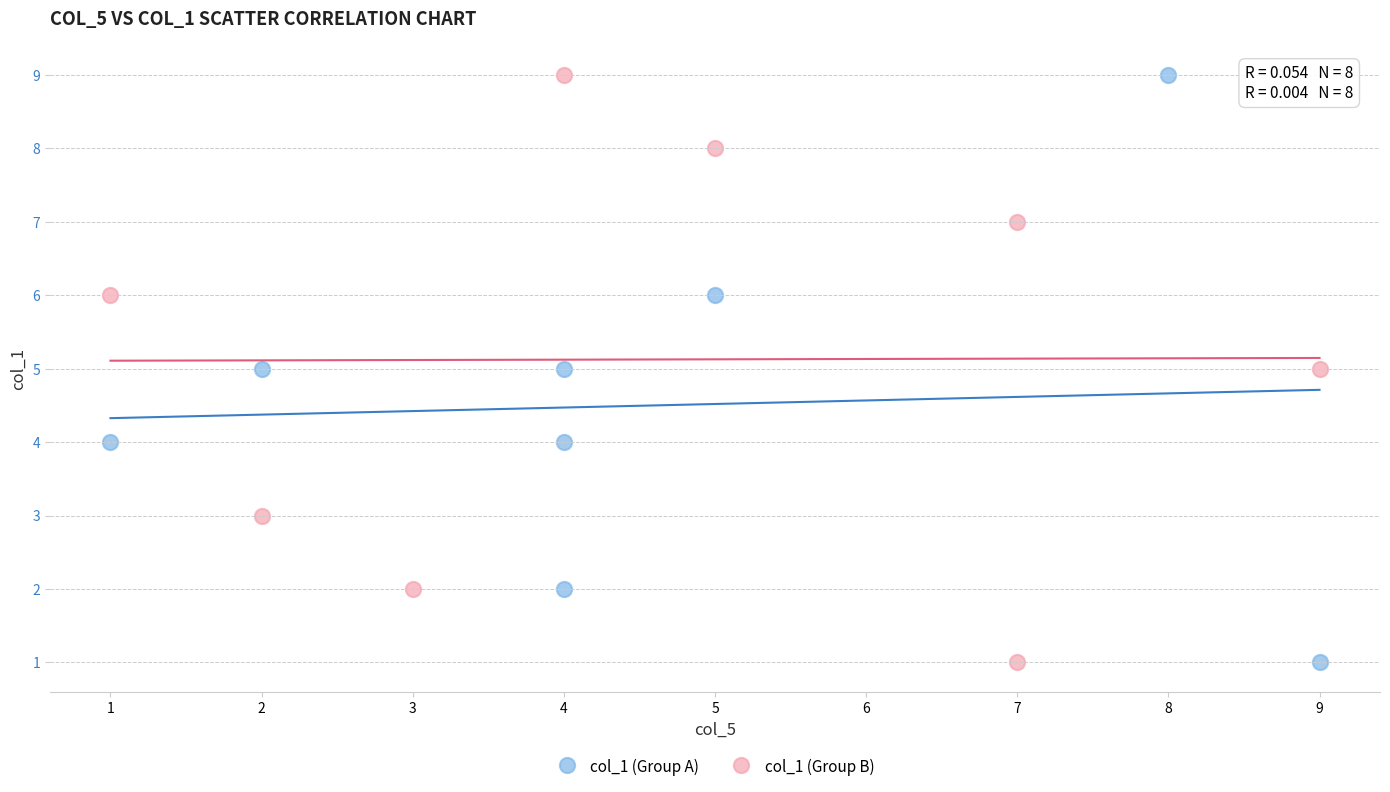

What are all the series names shown in the legend?

col_1 (Group A), col_1 (Group B)